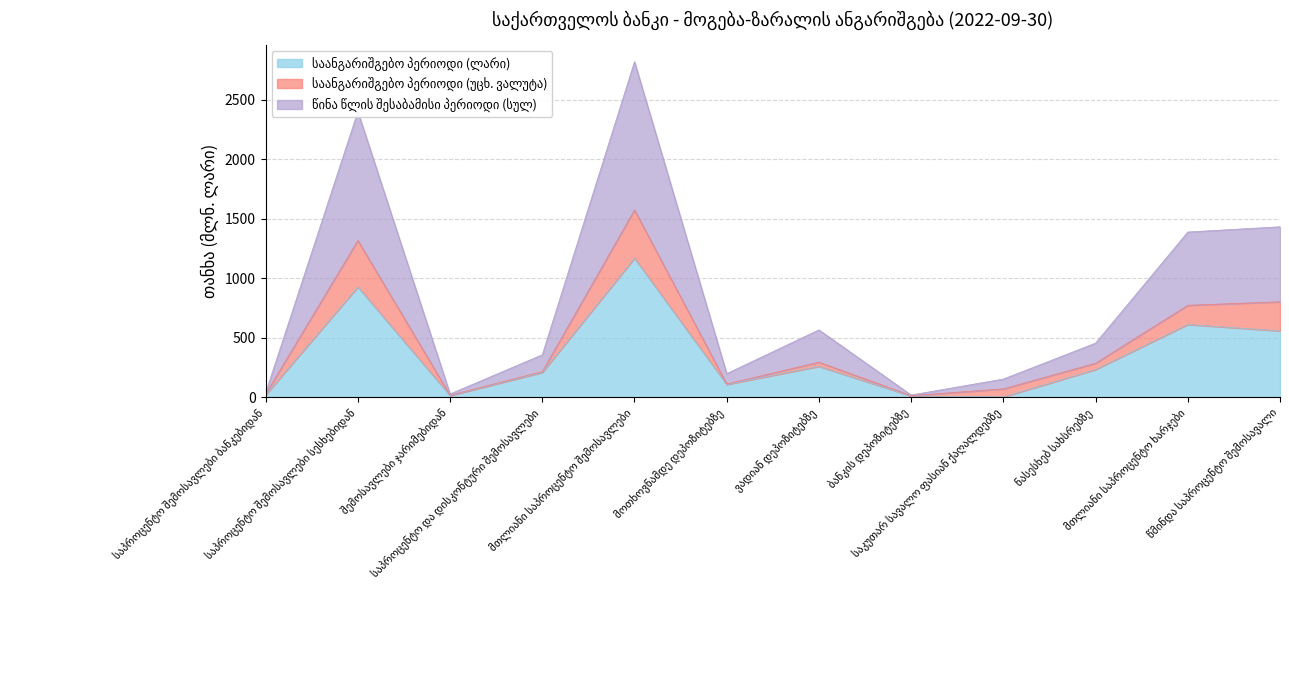

What is the average value of the საანგარიშგებო პერიოდი (ლარი) series?

343.0